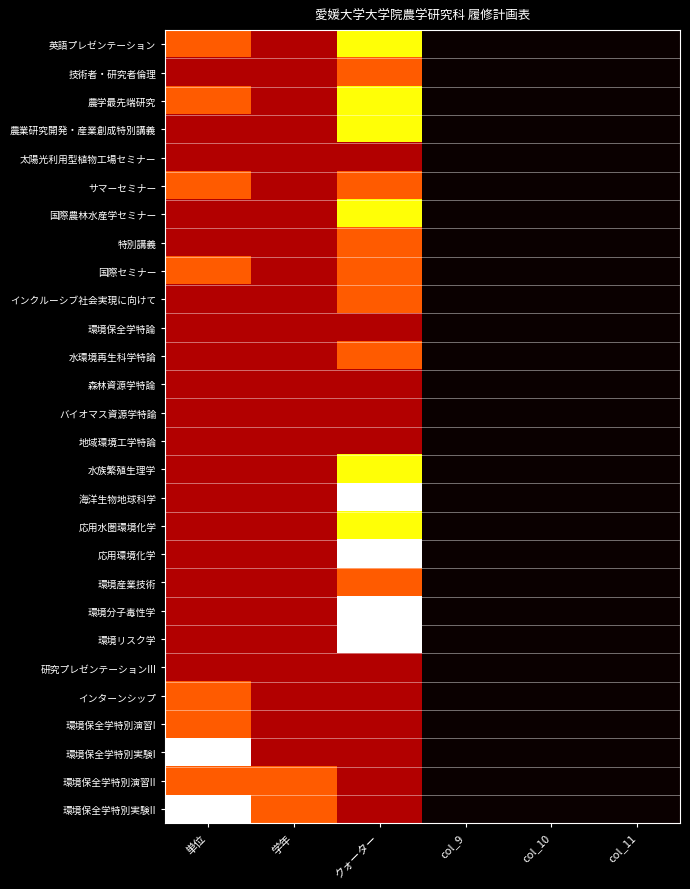

Which has a higher value, 単位 or col_10?

単位